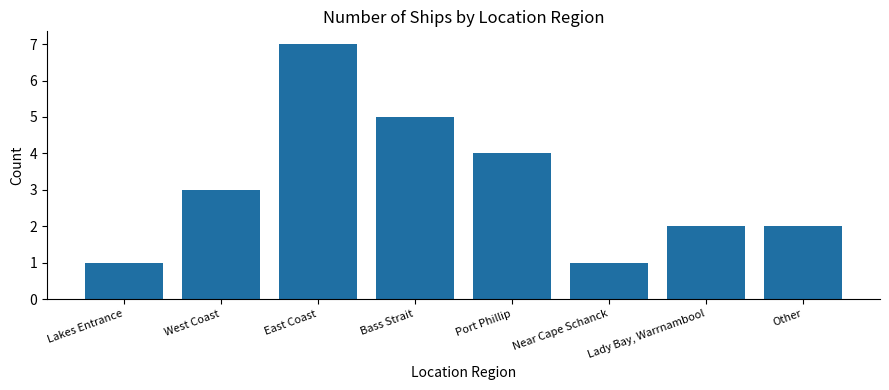

Count the values in the range 2 to 5.

5